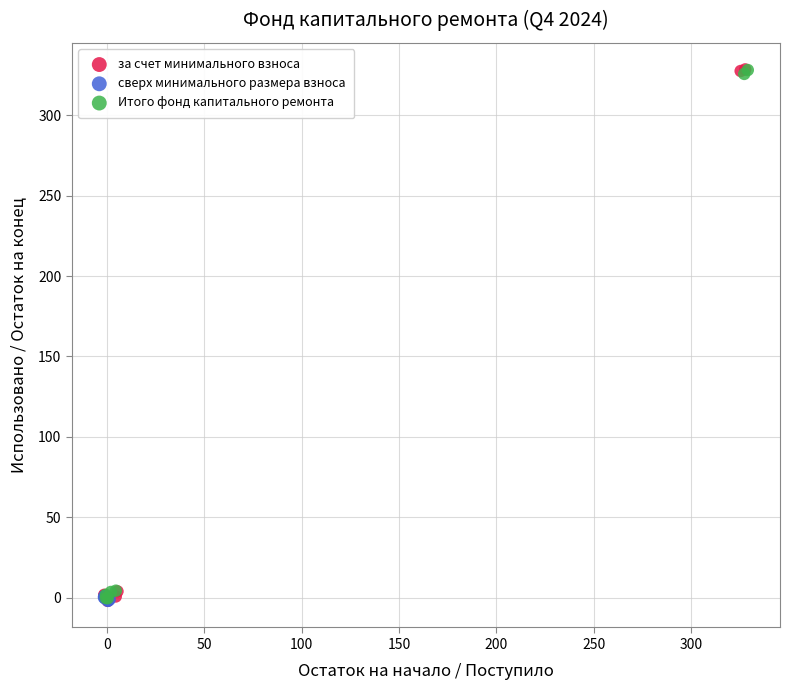

What are all the series names shown in the legend?

за счет минимального взноса, сверх минимального размера взноса, Итого фонд капитального ремонта